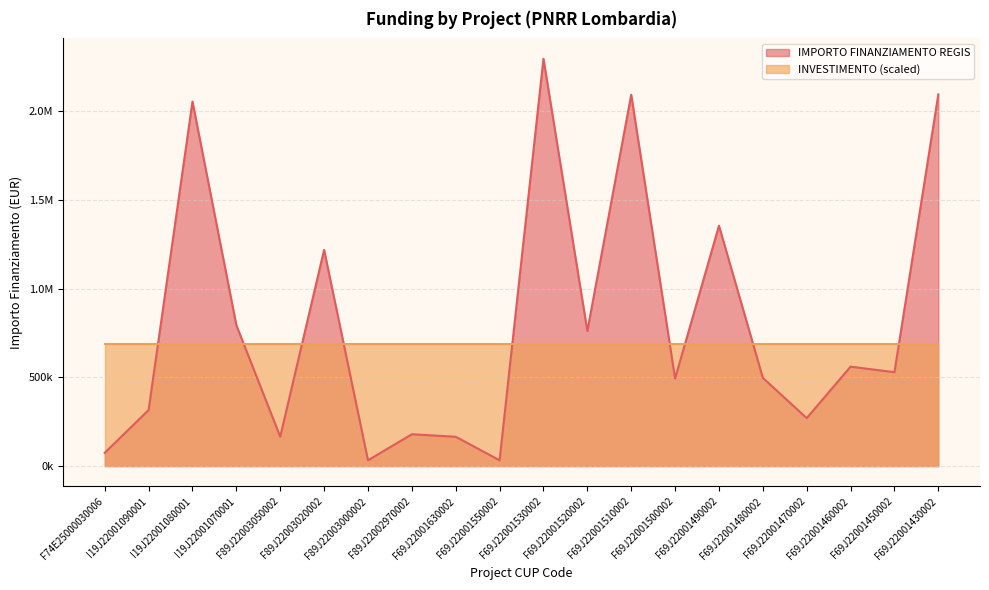

Where is the first local maximum?

I19J22001080001